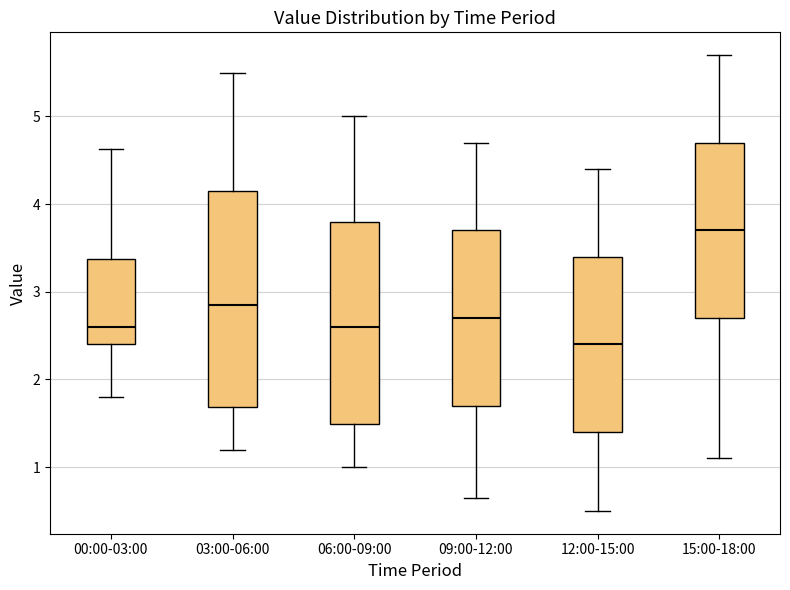

Which box is the tallest, from its lower edge to its upper edge?

03:00-06:00